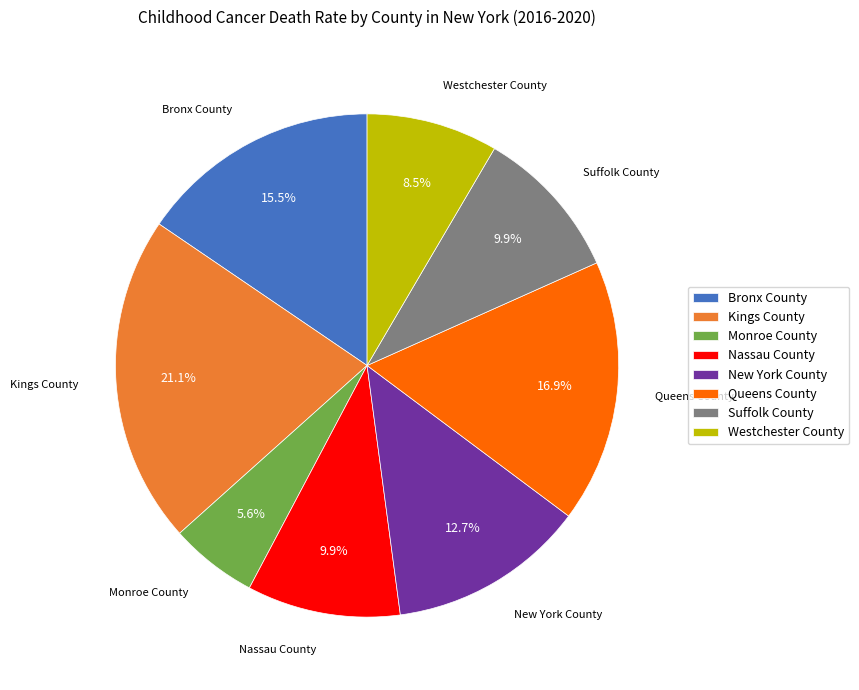

How many segments does this pie chart have?

8